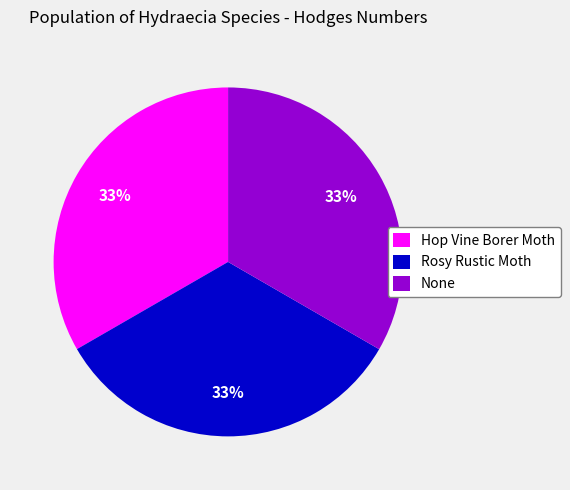

Combined, do None and Rosy Rustic Moth account for over 50%?

Yes